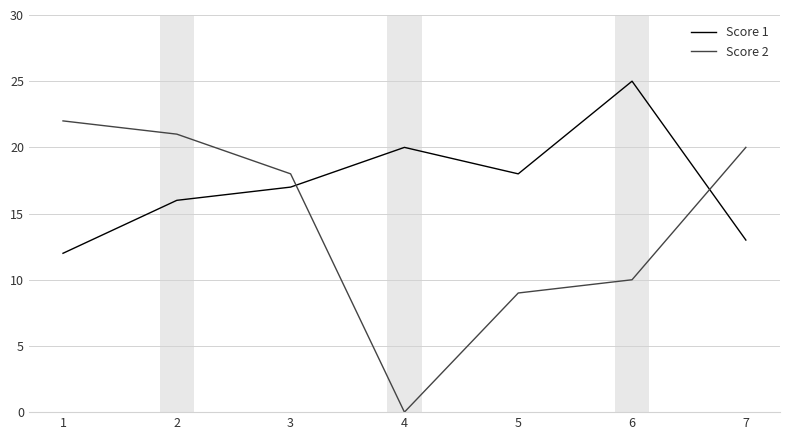

At which label does Score 2 first exceed 18?

1